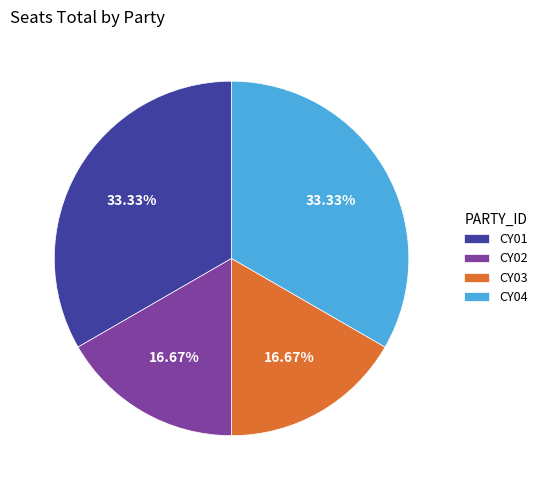

What percentage is the CY02 slice, to the nearest percent?

17%